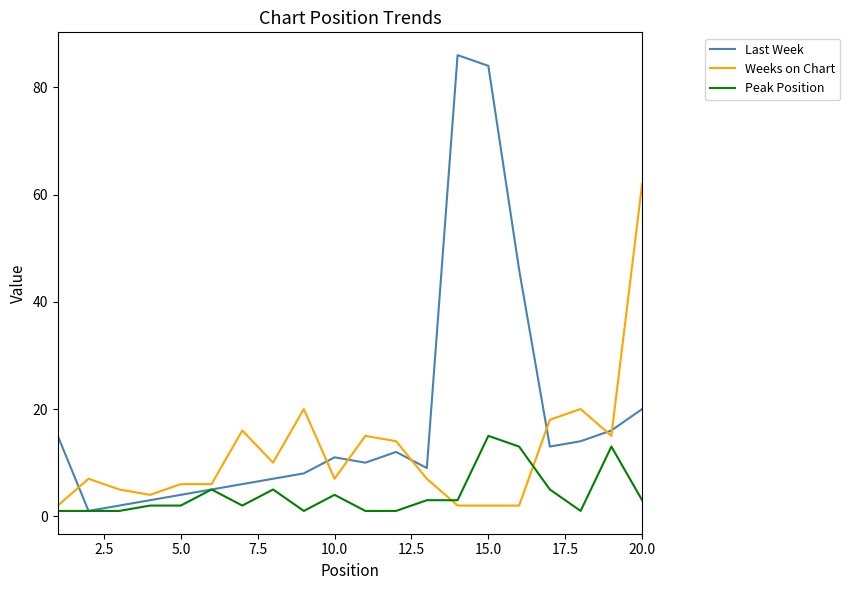

Rank the series by their average value, from lowest to highest.

Peak Position, Weeks on Chart, Last Week